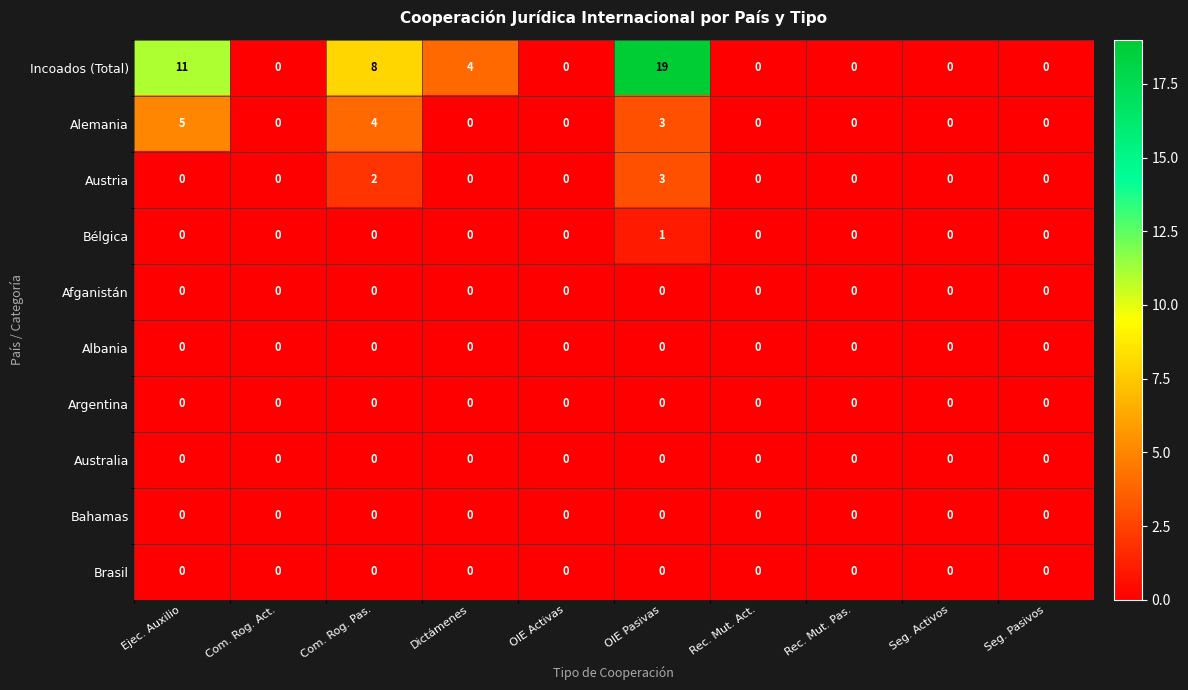

True or false: Austria has a value of 3 at OIE Pasivas.

True